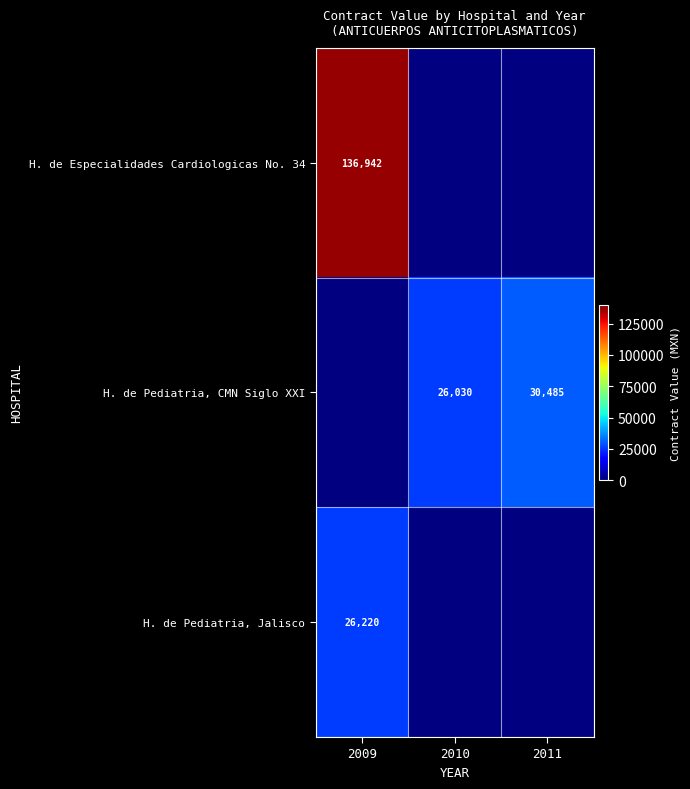

What is the spread (max minus min) of values at 2009?

110722.0